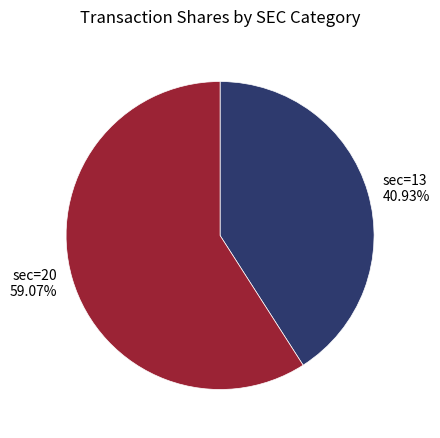

How many slices are in this pie chart?

2